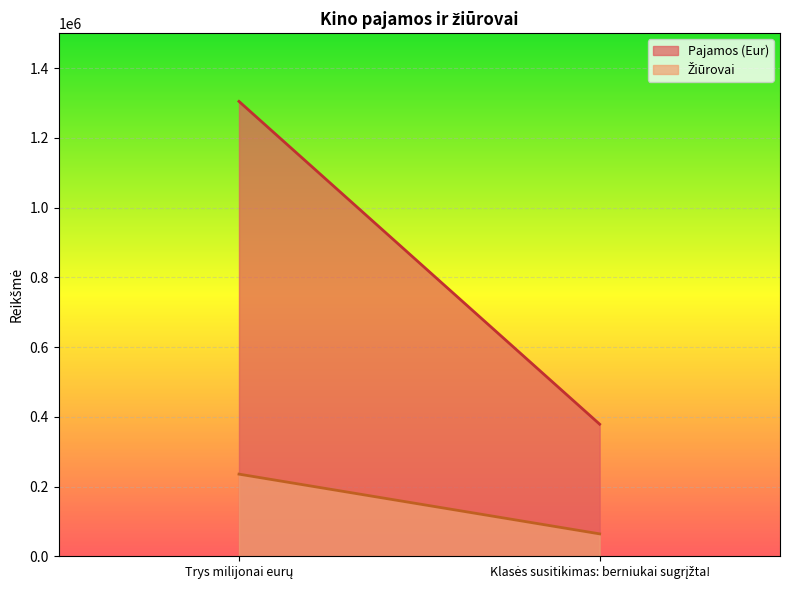

True or false: Pajamos (Eur) has a value of 378882 at Klasės susitikimas: berniukai sugrįžta!.

True